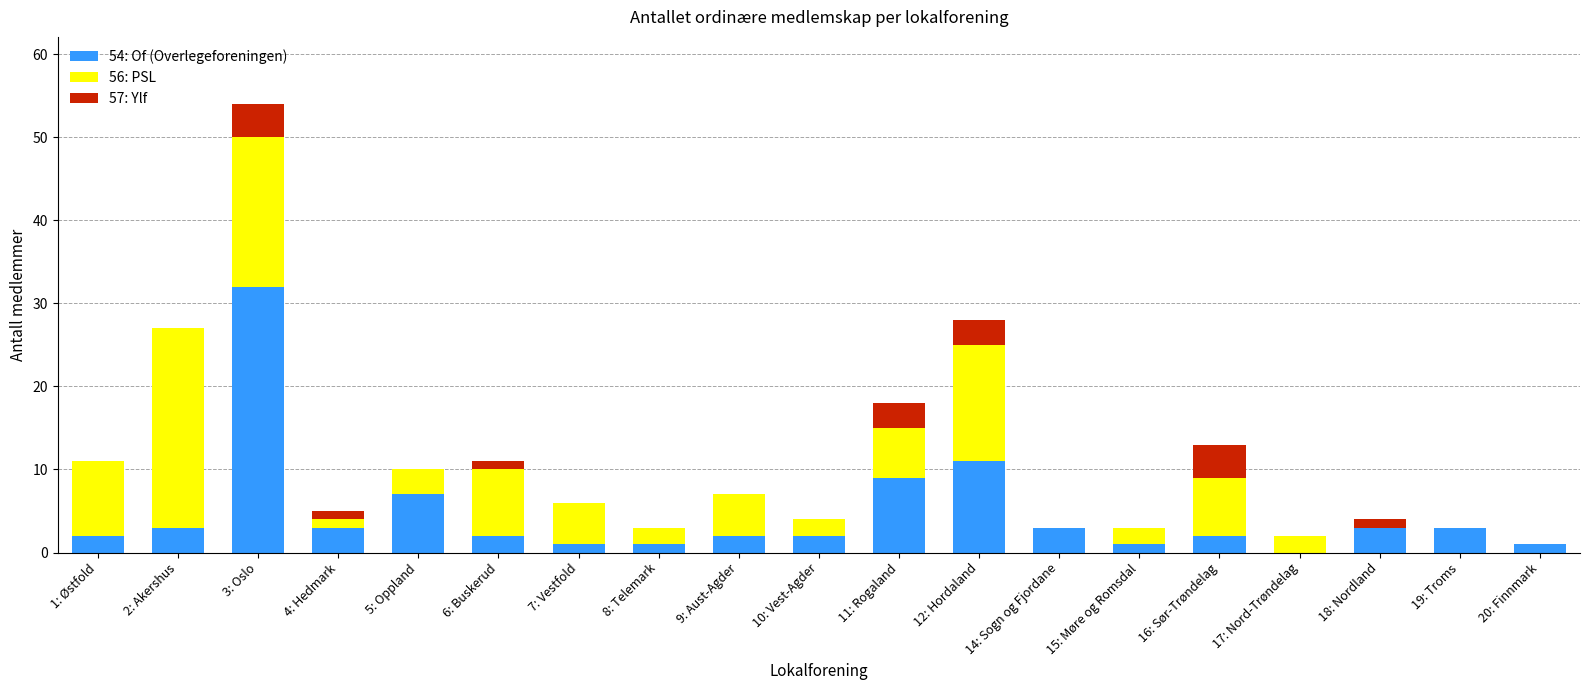

How many distinct data groups are displayed?

3